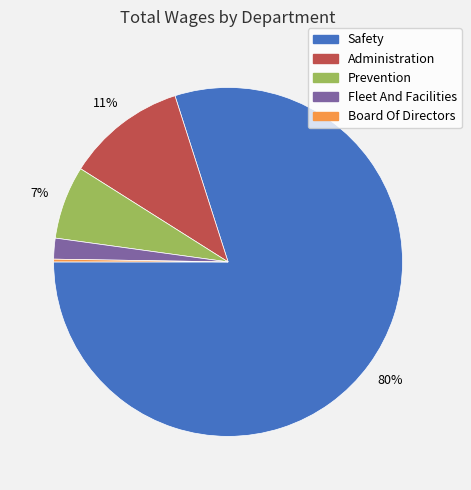

Is the sum of Administration and Safety greater than half?

Yes